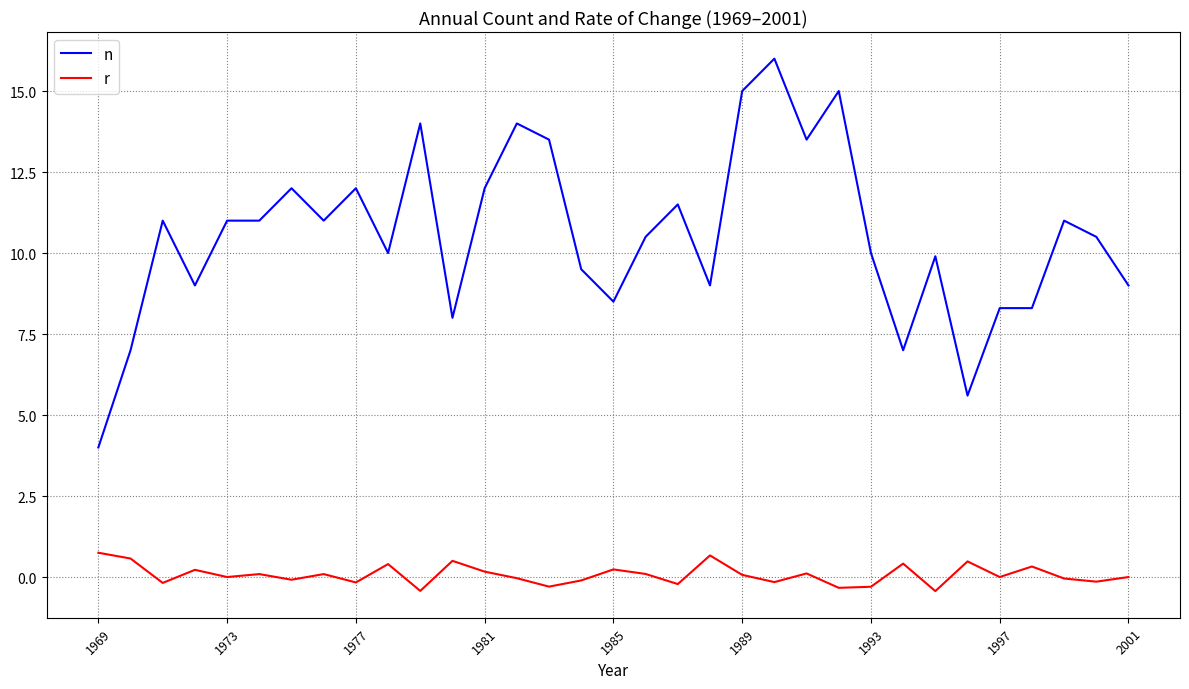

Rank the series by their maximum value, from highest to lowest.

n, r